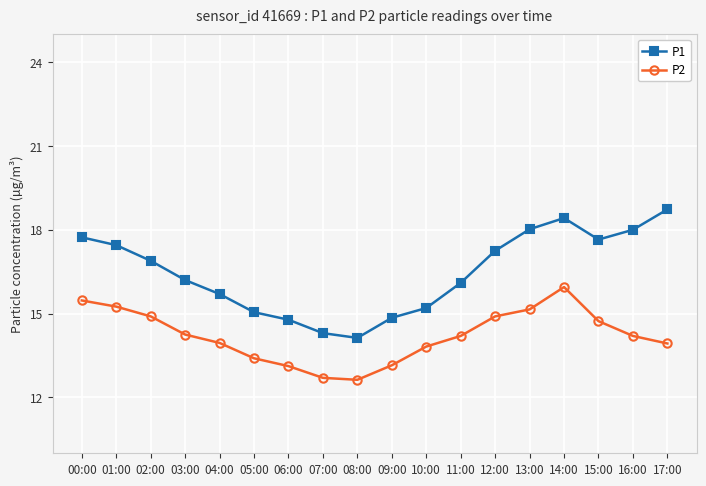

Does the chart display data point markers on the line(s)?

Yes